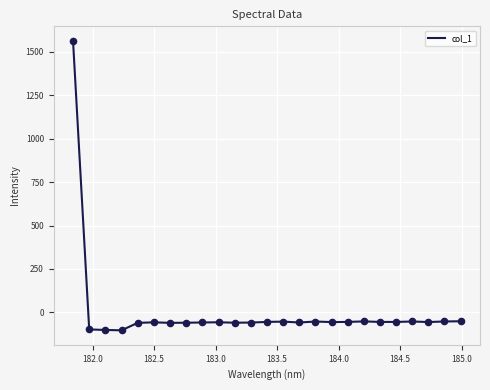

What is the smallest value displayed?

-102.7